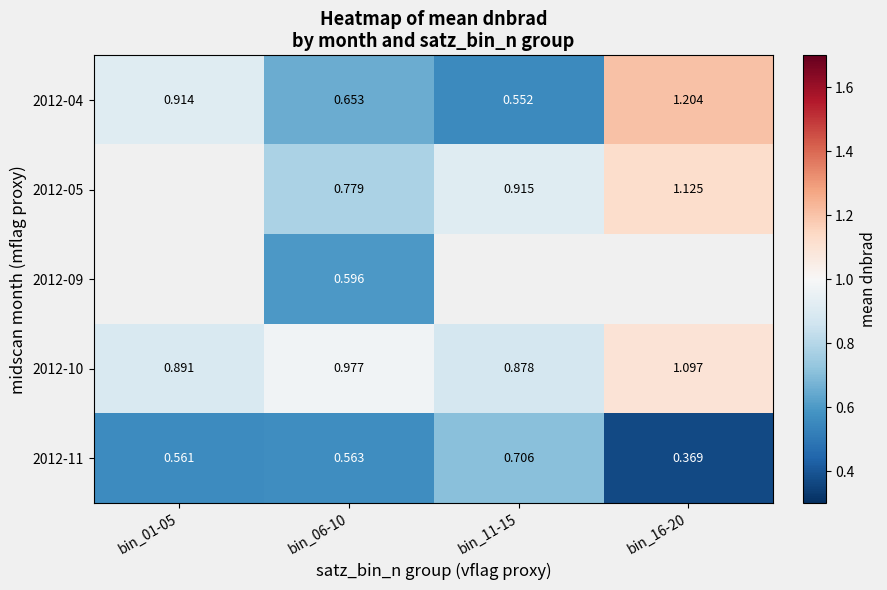

How many data points does each series have?

4